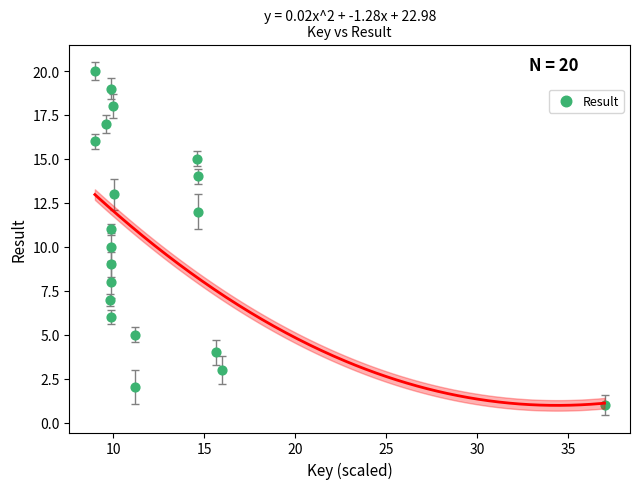

What is the range of Y values (max minus min)?

19